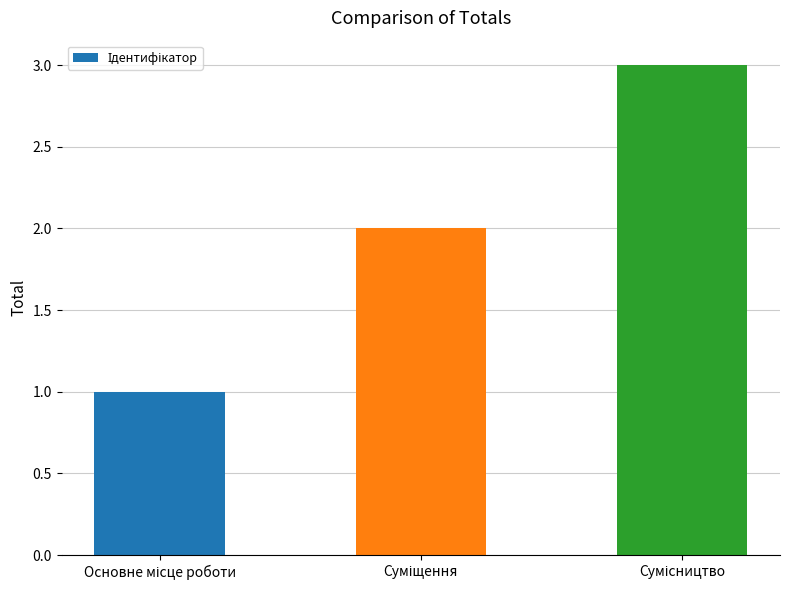

What is the greatest value displayed?

3